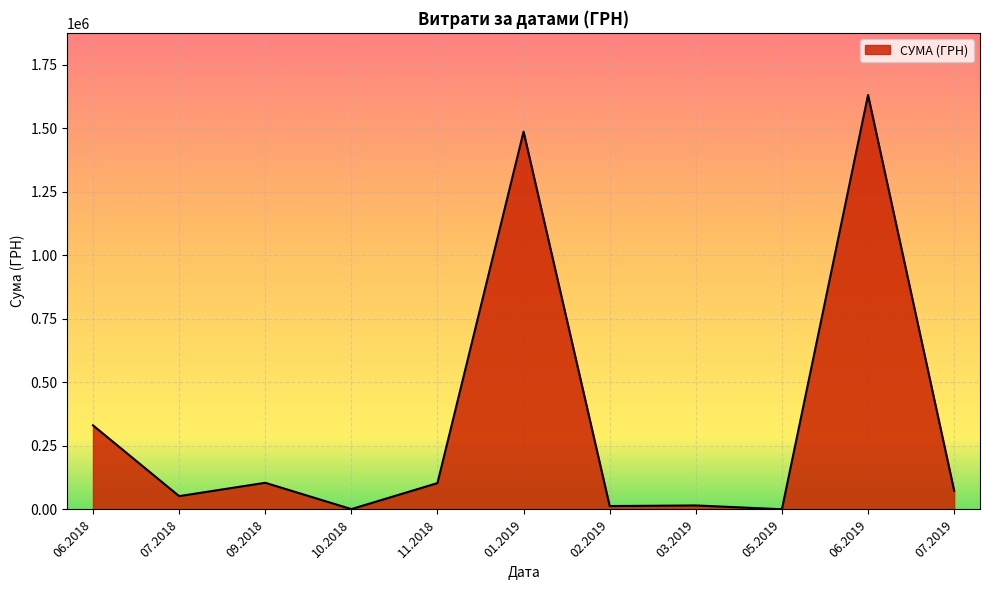

What is the difference between the maximum and minimum values?

1629252.7